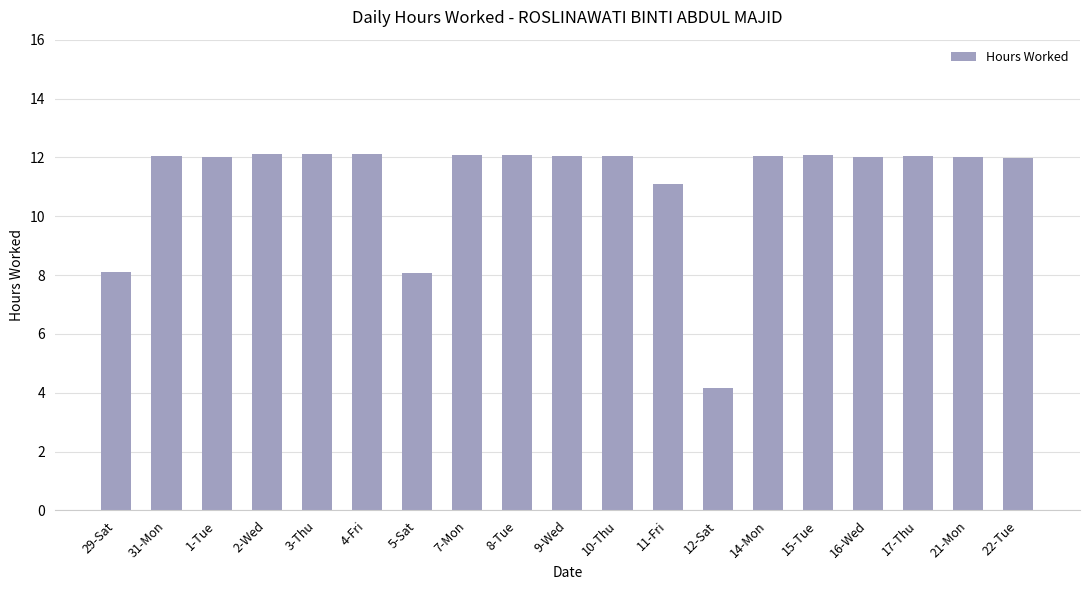

Which category has the lowest value across all series?

12-Sat